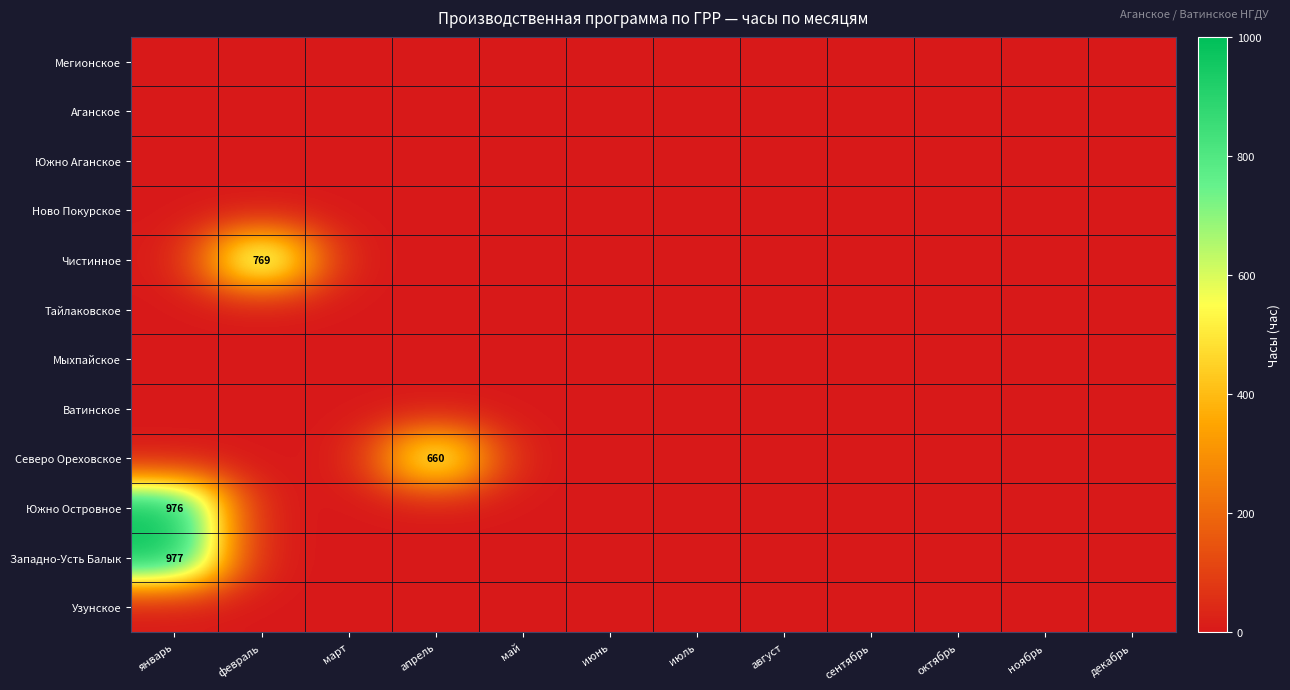

What is the maximum value shown in the chart?

977